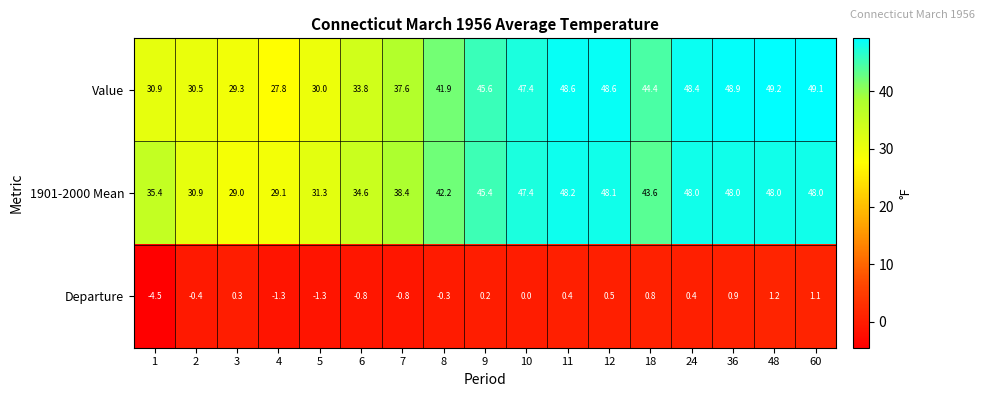

How many series are shown in this chart?

3